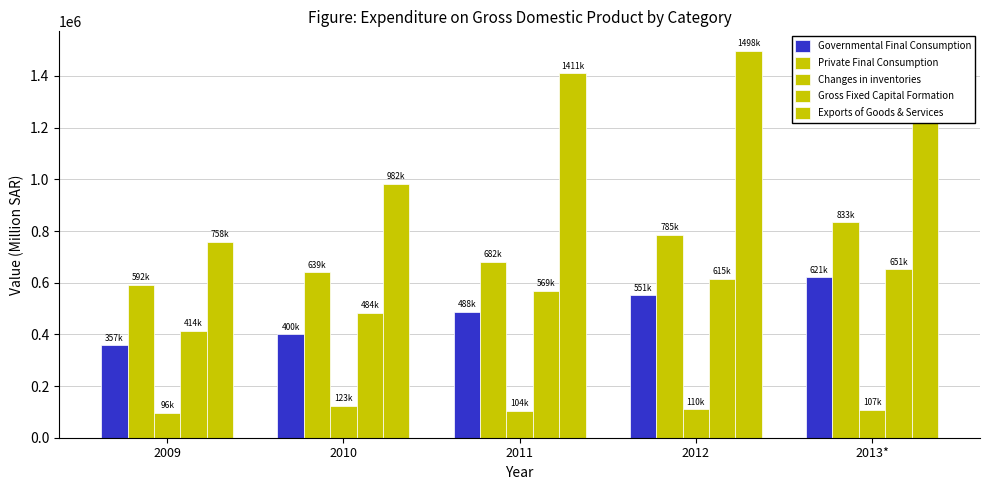

Does the chart contain stacked bars?

No